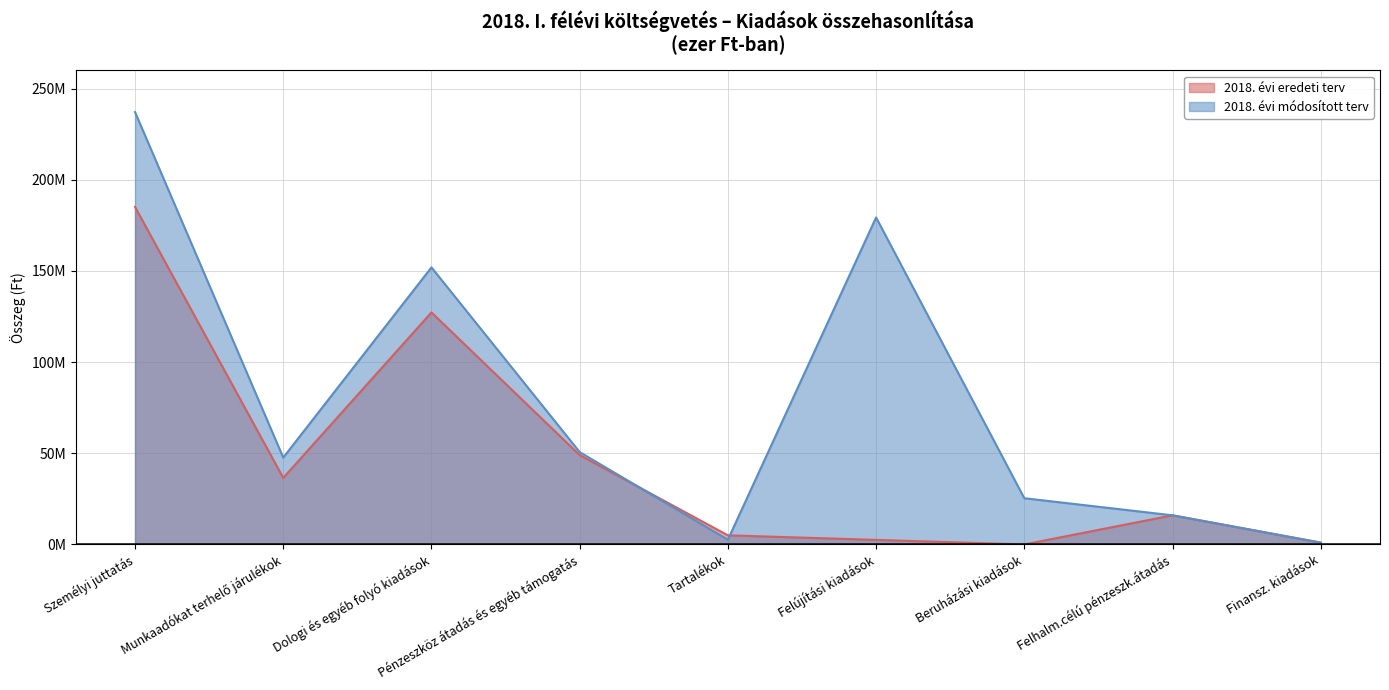

At which category is the sum across all series the highest?

Személyi juttatás